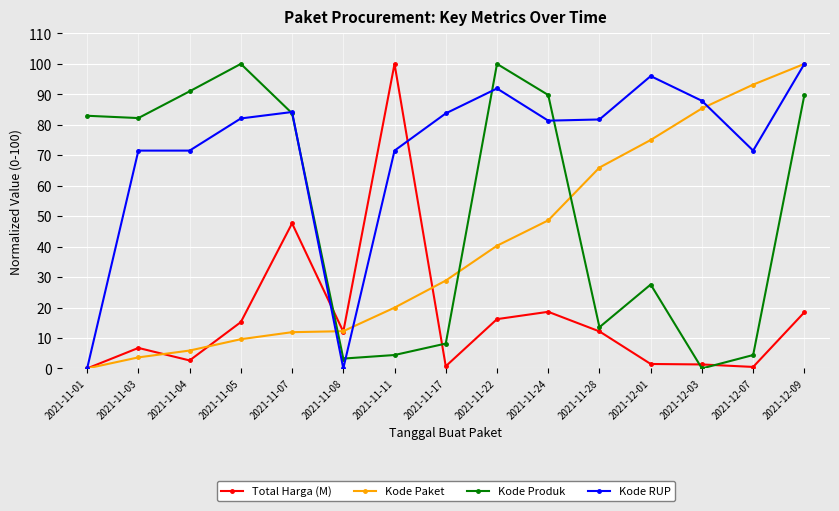

Which series changed the most between 2021-11-24 and 2021-11-28?

Kode Produk